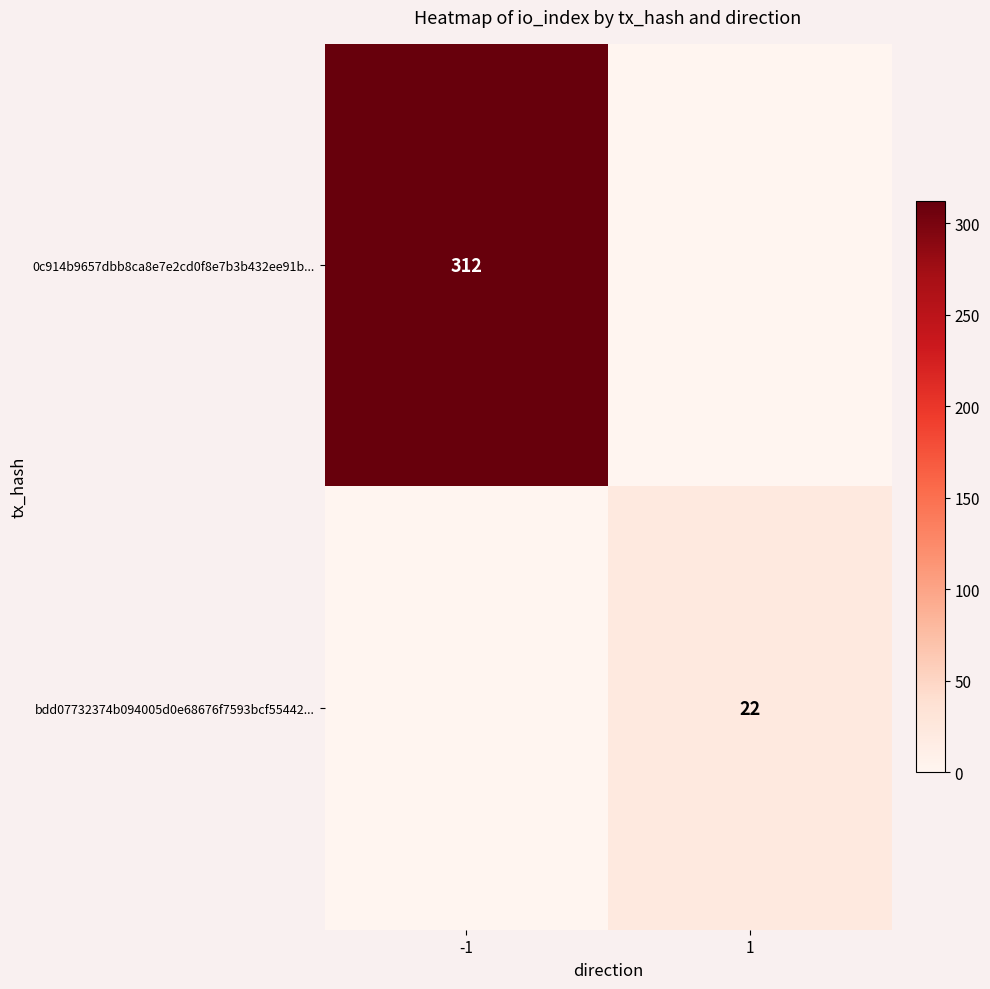

Between 1 and -1, which is larger?

-1